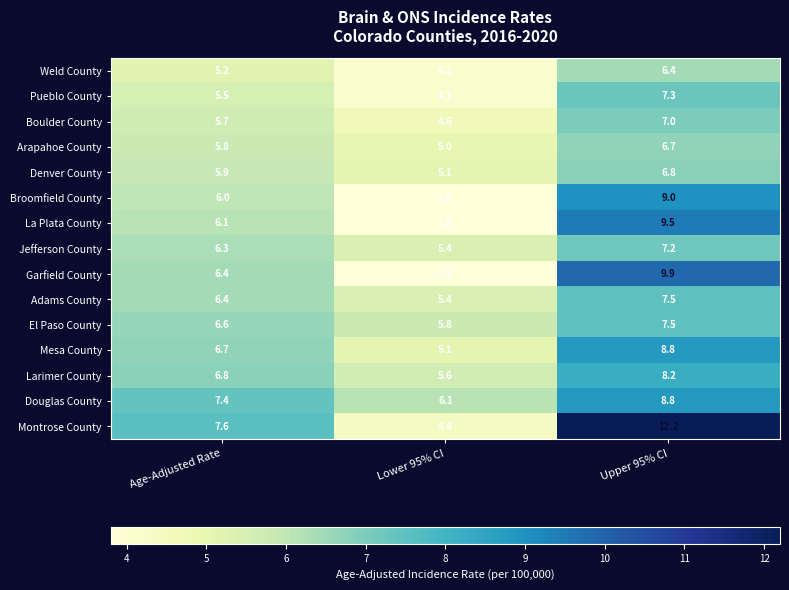

The value of Adams County at Age-Adjusted Rate is 10.2. True or false?

False